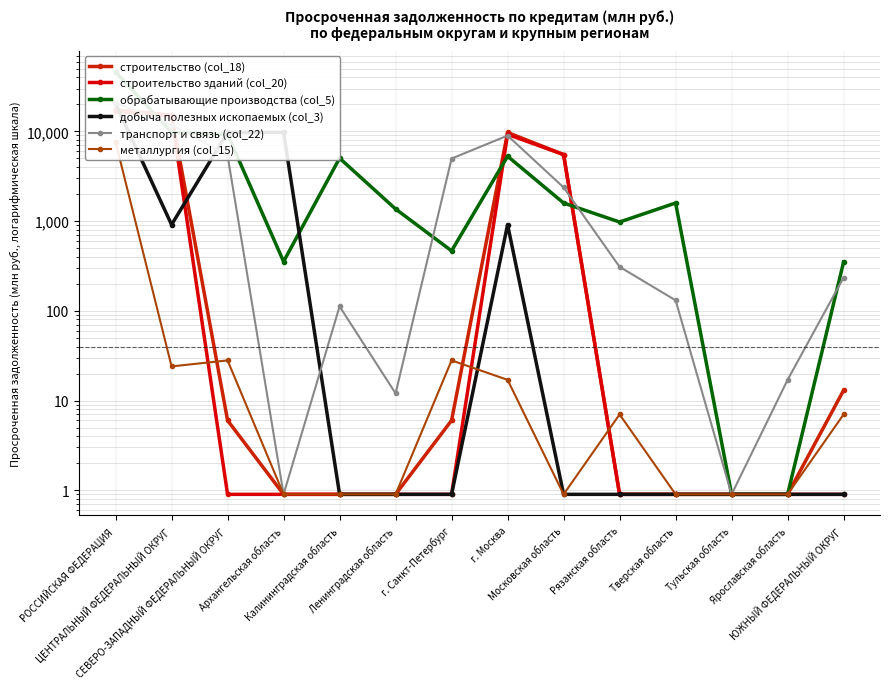

List the series in order of their peak value, highest first.

обрабатывающие производства (col_5), транспорт и связь (col_22), добыча полезных ископаемых (col_3), строительство (col_18), строительство зданий (col_20), металлургия (col_15)